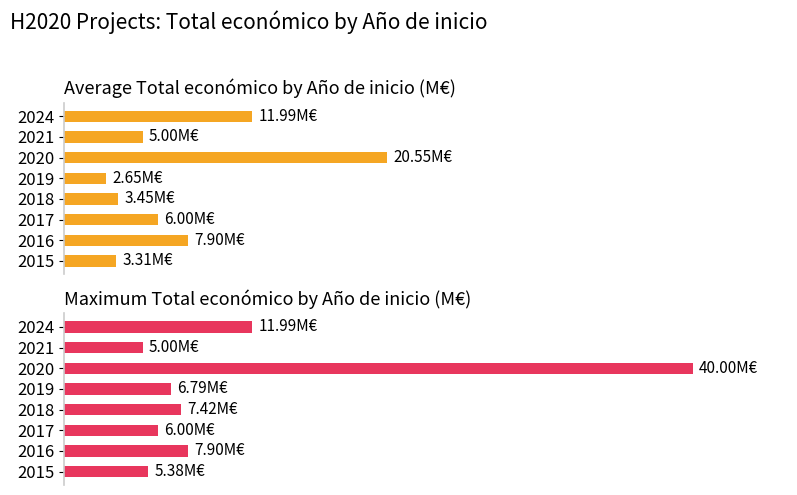

What value does the Average Total económico by Año de inicio (M€) series have at 2021?

5.0